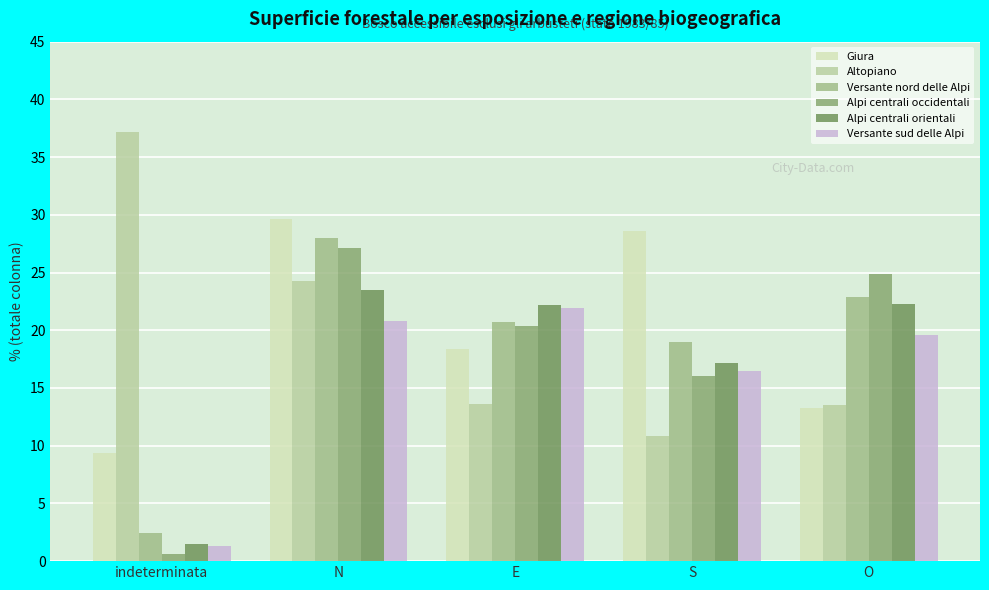

What is the spread (max minus min) of values at E?

8.6